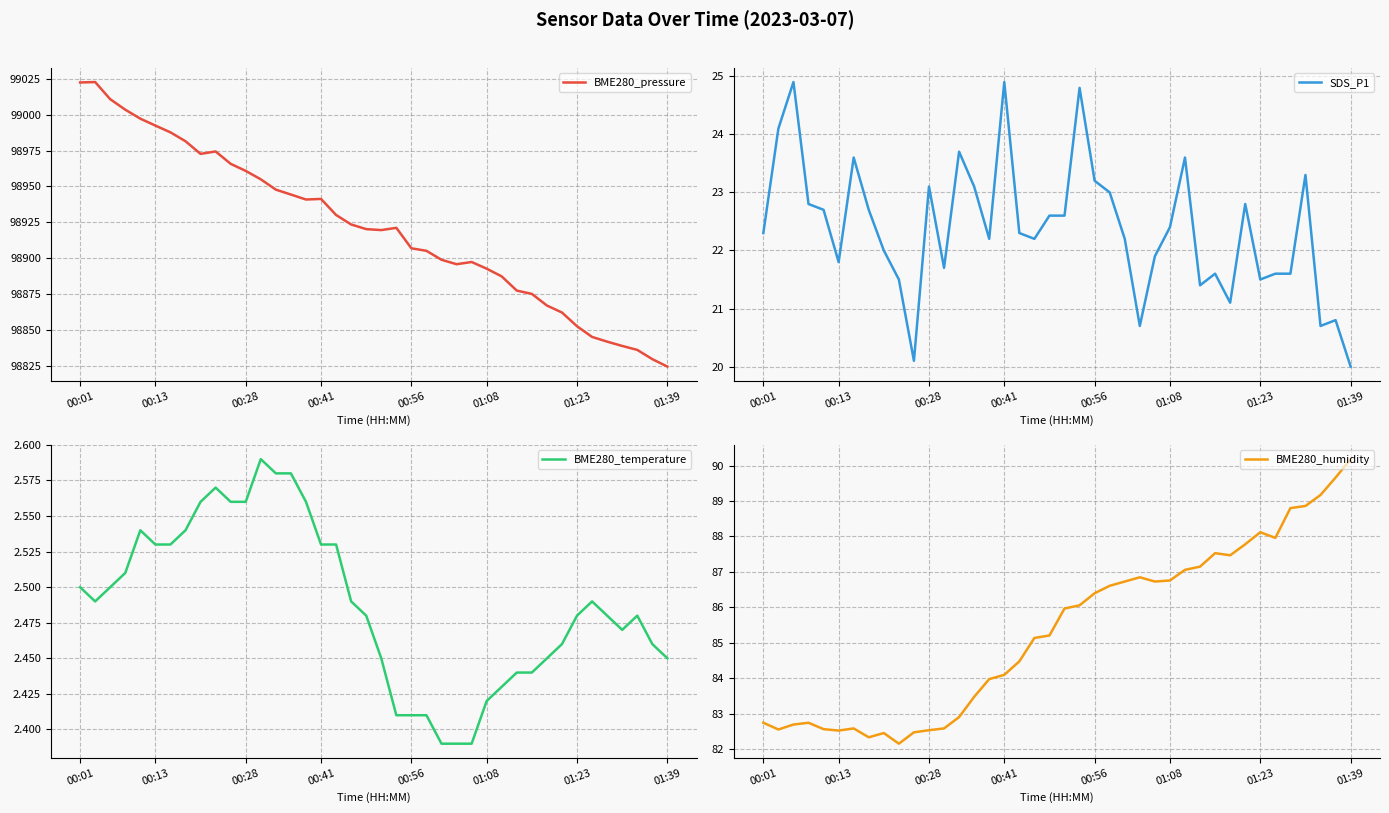

How many interior local peaks does the BME280_pressure series have?

5